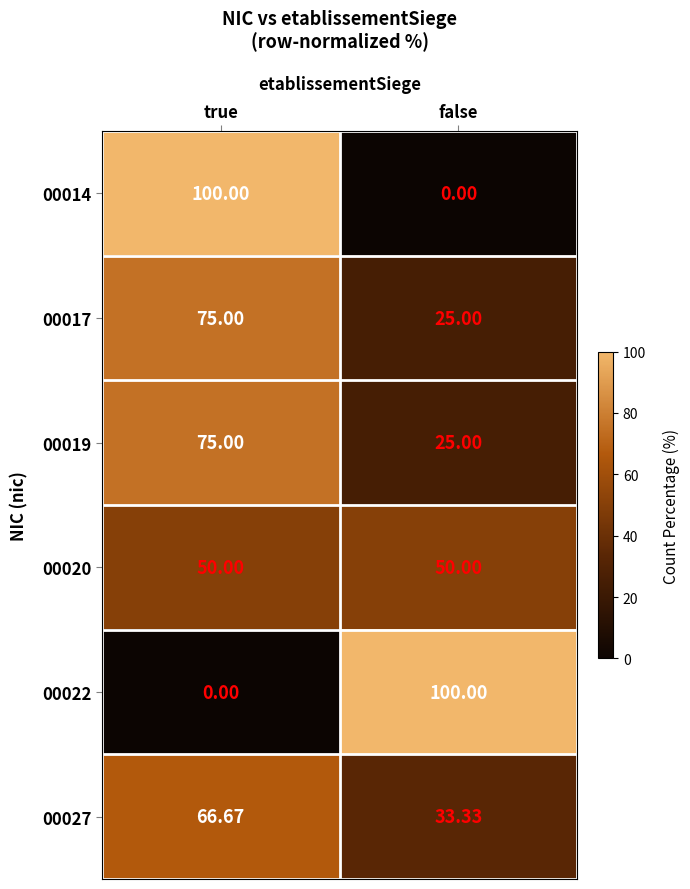

List the labels in order of 00017 value, smallest first.

false, true